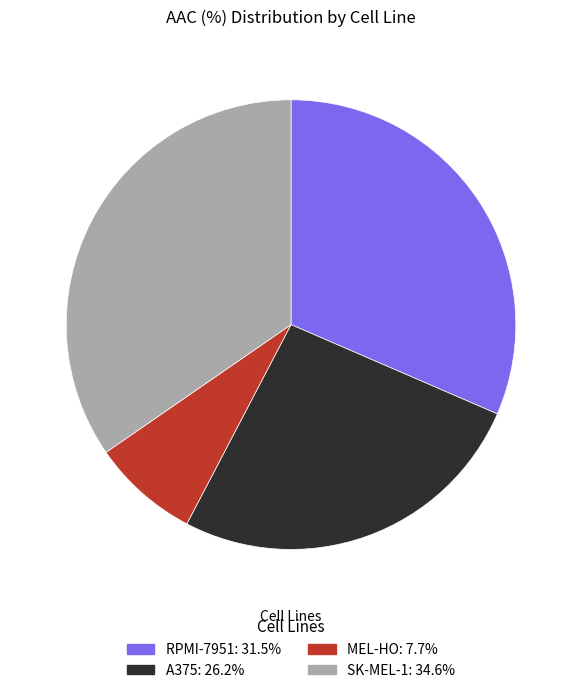

Does any single category account for the majority?

No